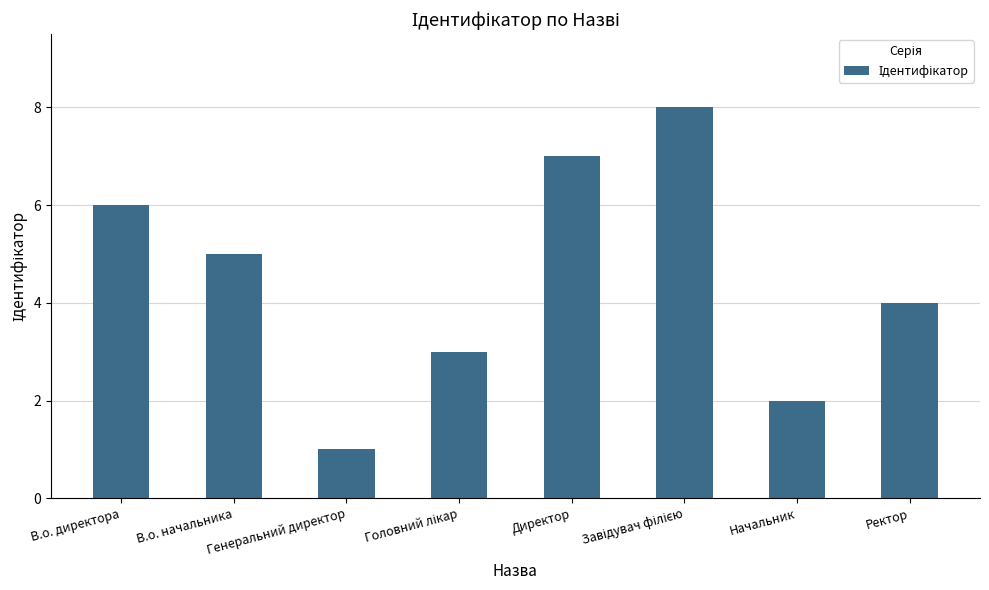

How many data points are less than 5?

4